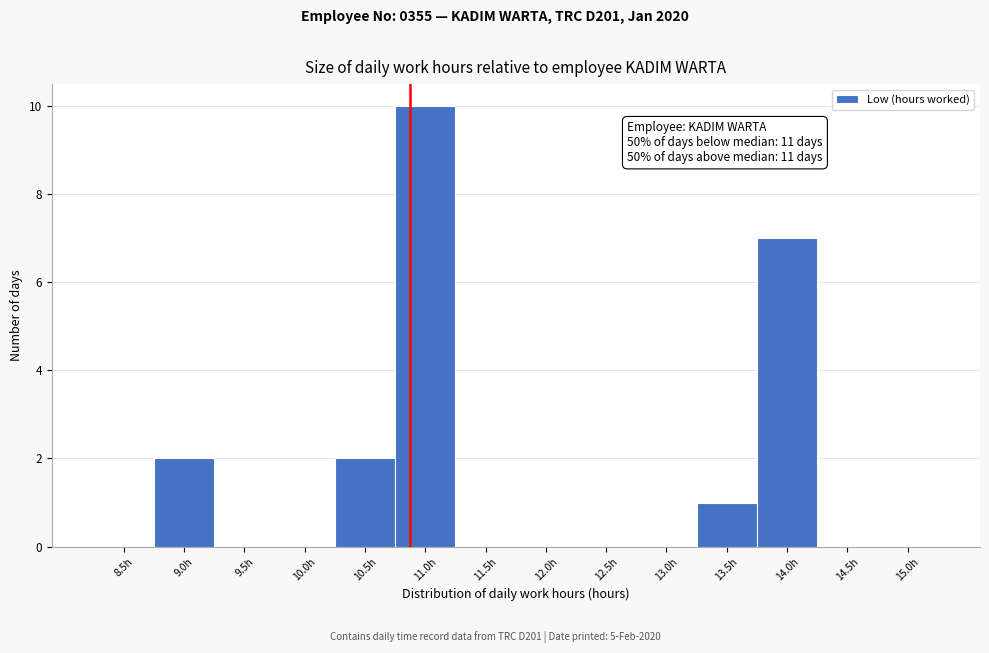

Reading left to right, transcribe all the data shown in this chart.

8.5h=0	9.0h=2	9.5h=0	10.0h=0	10.5h=2	11.0h=10	11.5h=0	12.0h=0	12.5h=0	13.0h=0	13.5h=1	14.0h=7	14.5h=0	15.0h=0